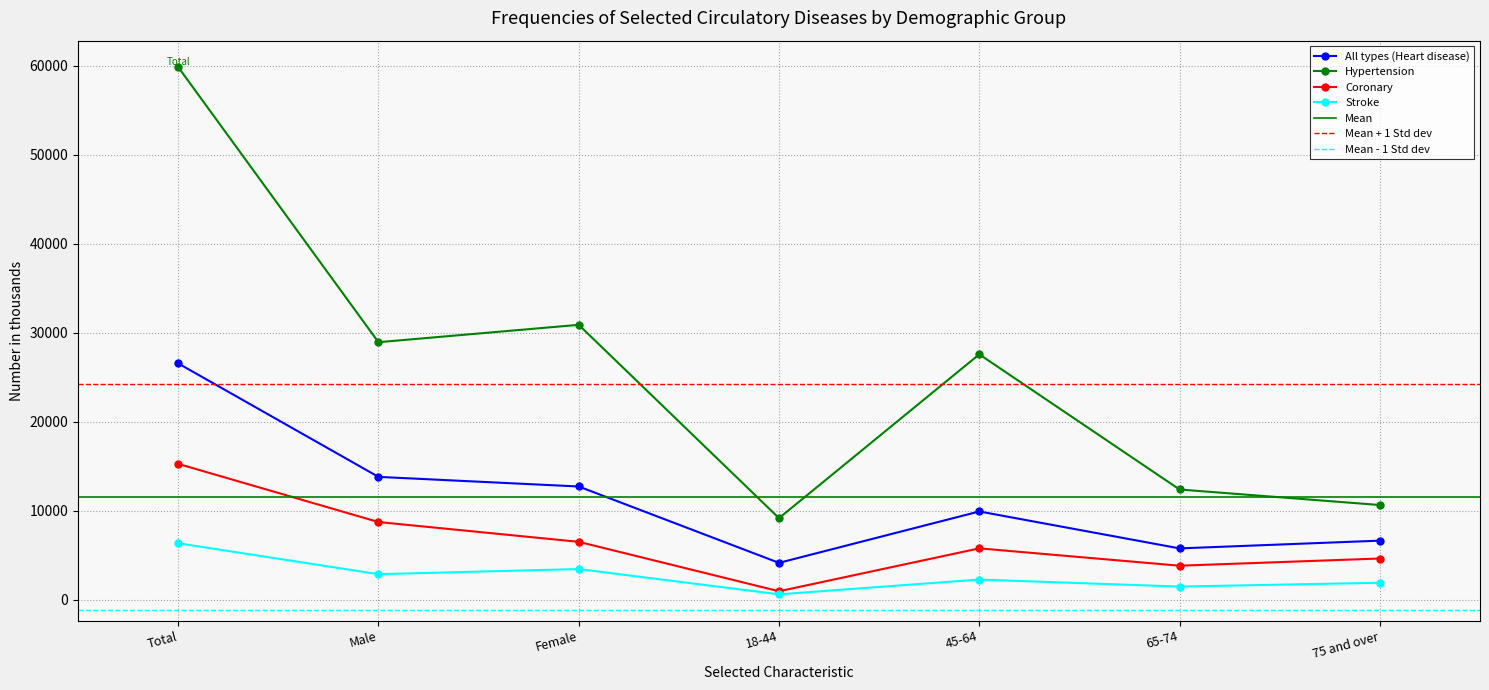

True or false: Hypertension and All types (Heart disease) intersect in this chart.

False